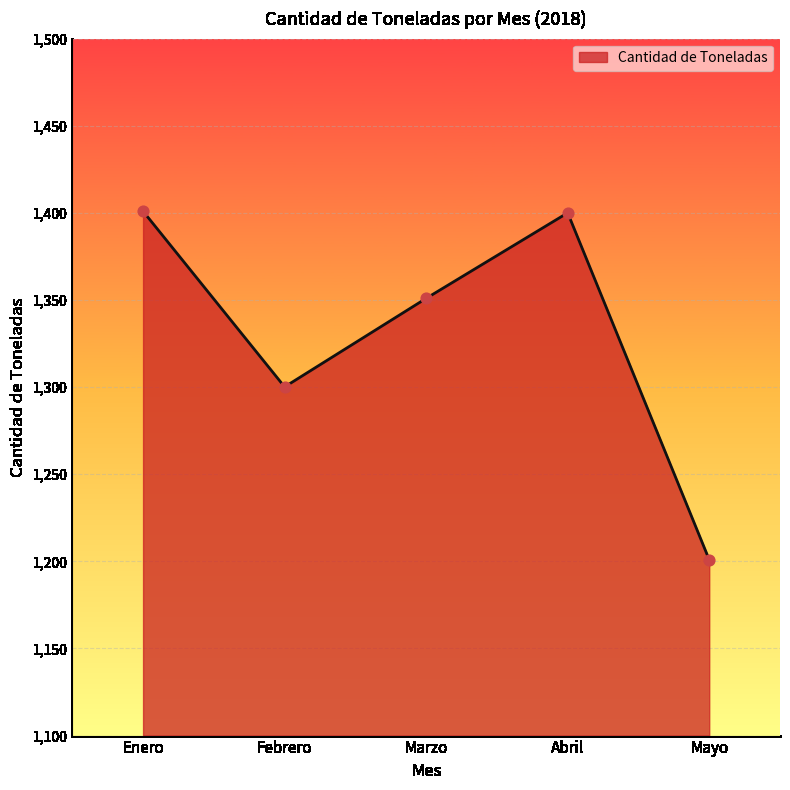

Approximately how many times larger is the value at Febrero compared to Enero?

0.9